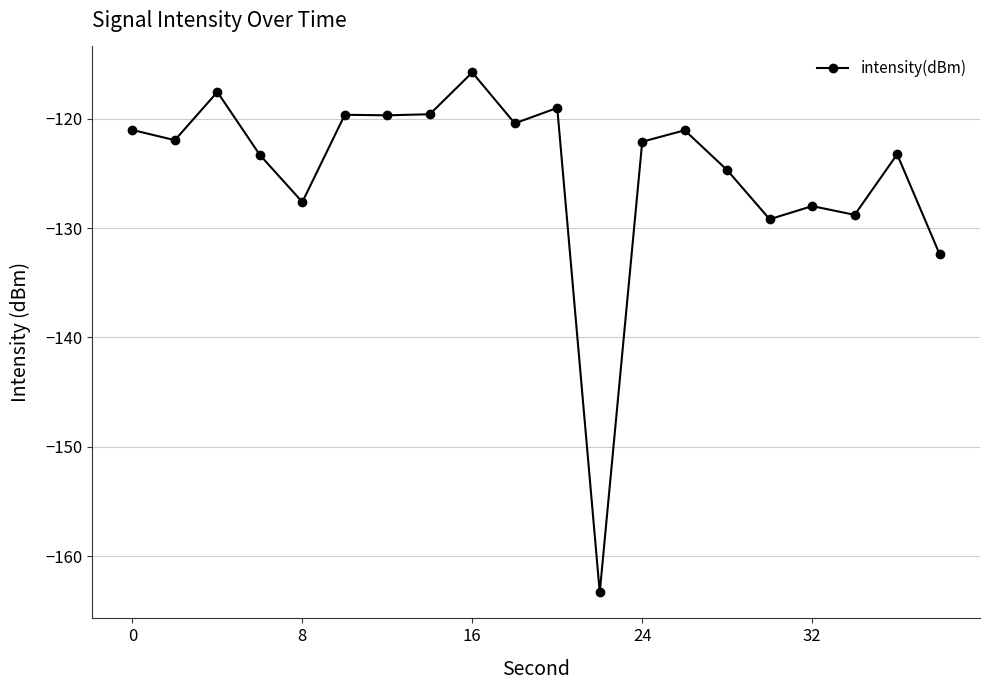

What is the greatest value displayed?

-115.8